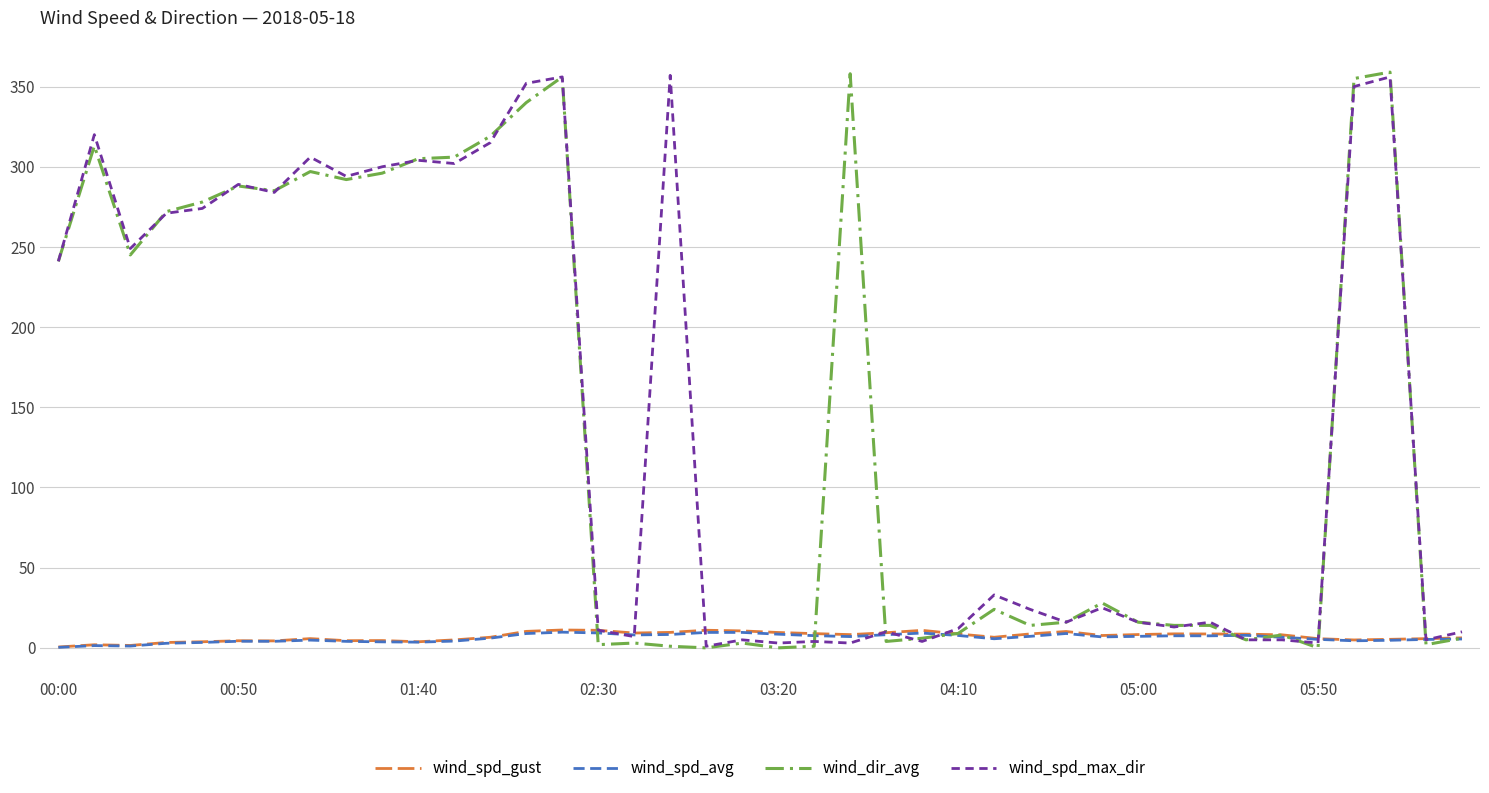

What is the maximum value shown in the chart?

359.0